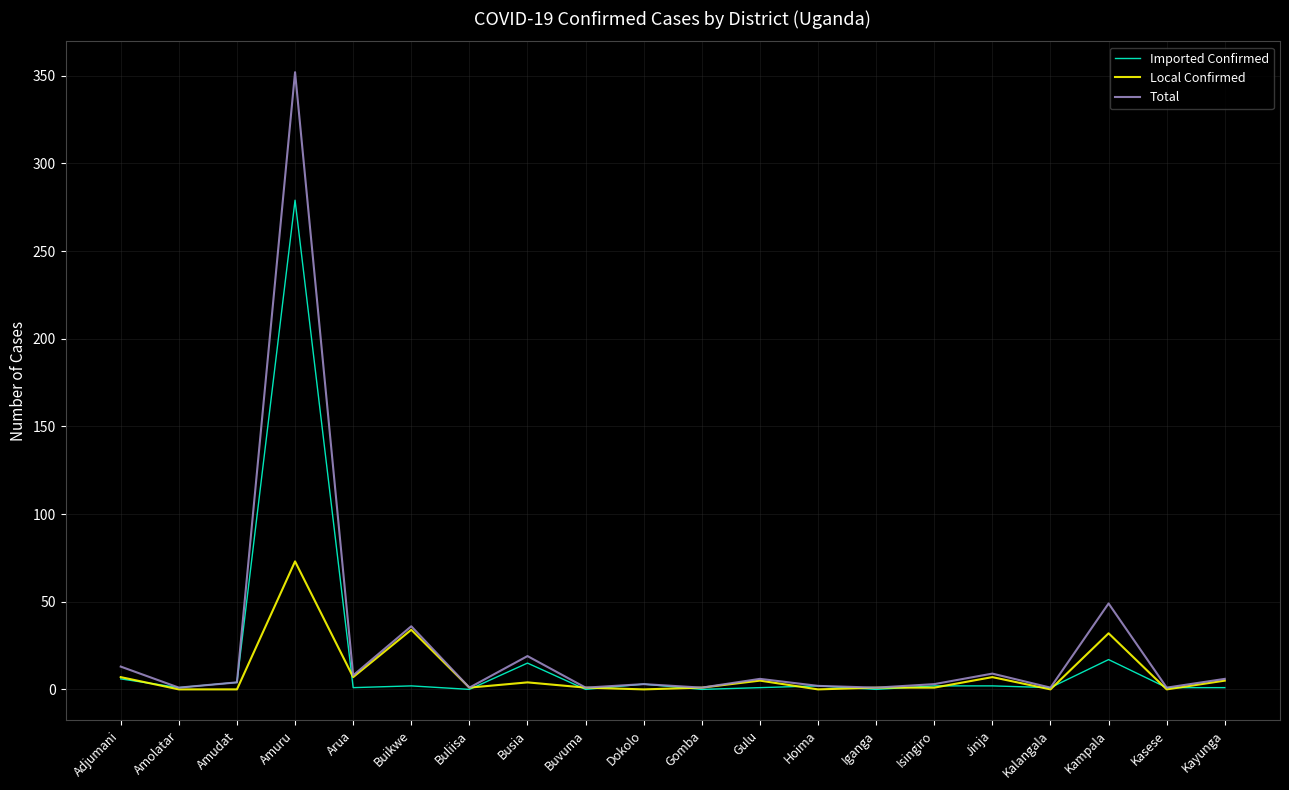

Which category has the highest value in the Local Confirmed series?

Amuru